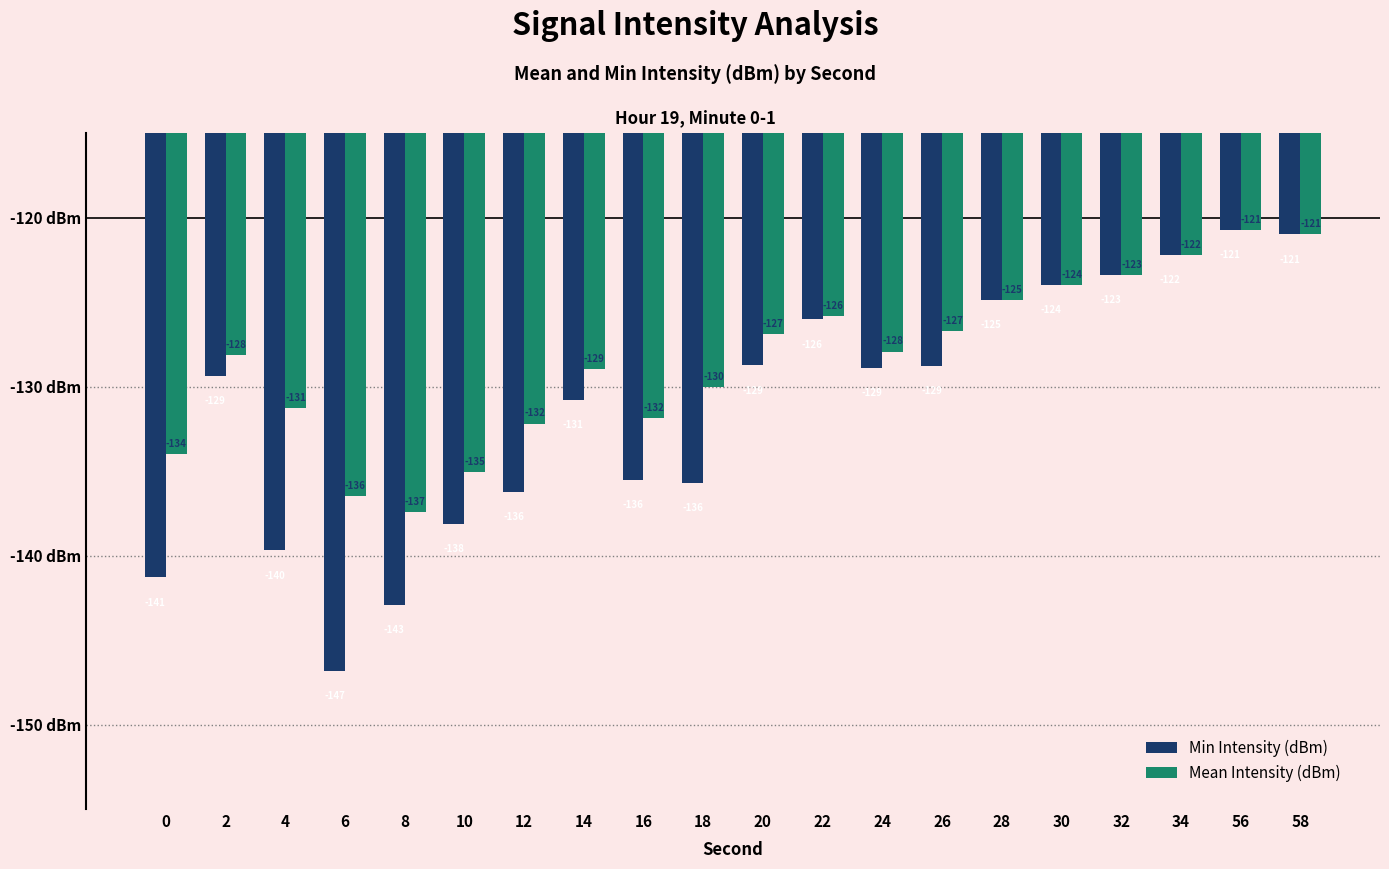

Rank the series at 6 from lowest to highest value.

Min Intensity (dBm), Mean Intensity (dBm)